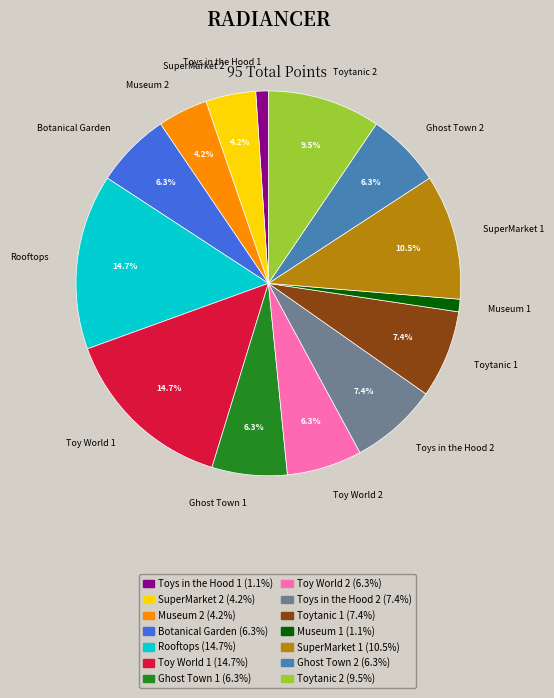

Is the sum of Toy World 2 (6.3%) and Museum 2 (4.2%) greater than half?

No